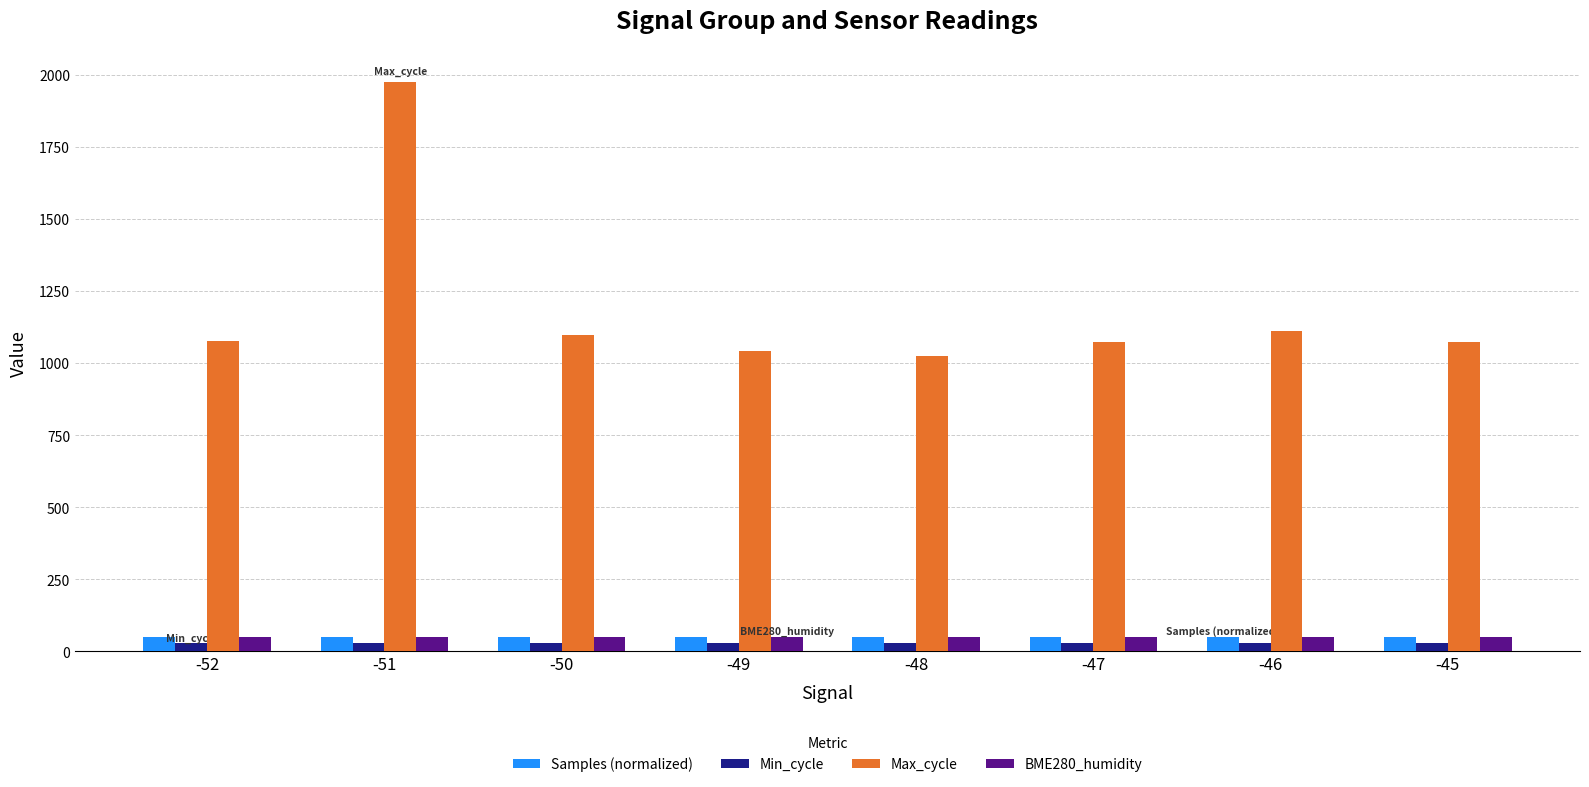

What is the total value across all series at -45?

1201.4